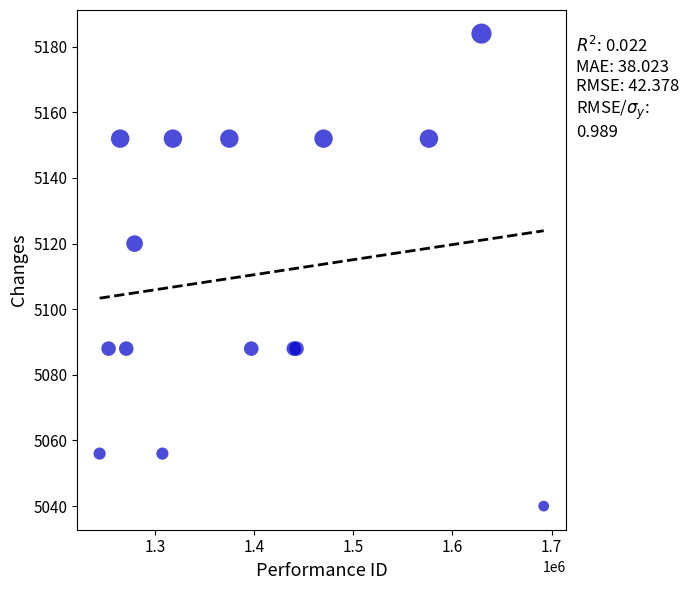

What Y value in the scatter plot is closest to 5112?

5120